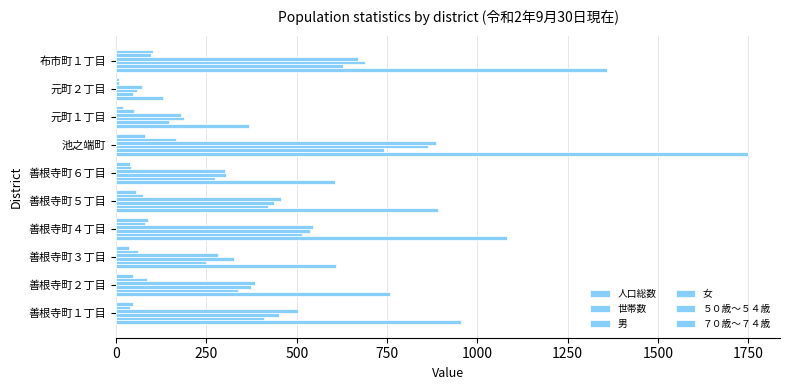

List the series in order of their peak value, lowest first.

７０歳～７４歳, ５０歳～５４歳, 世帯数, 男, 女, 人口総数